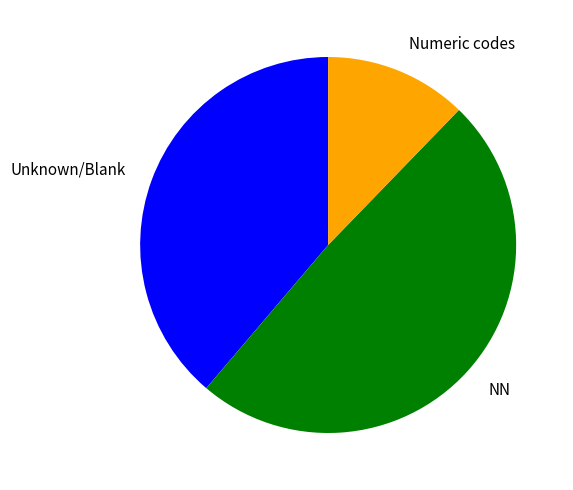

Is there any slice that represents more than half of the pie?

No